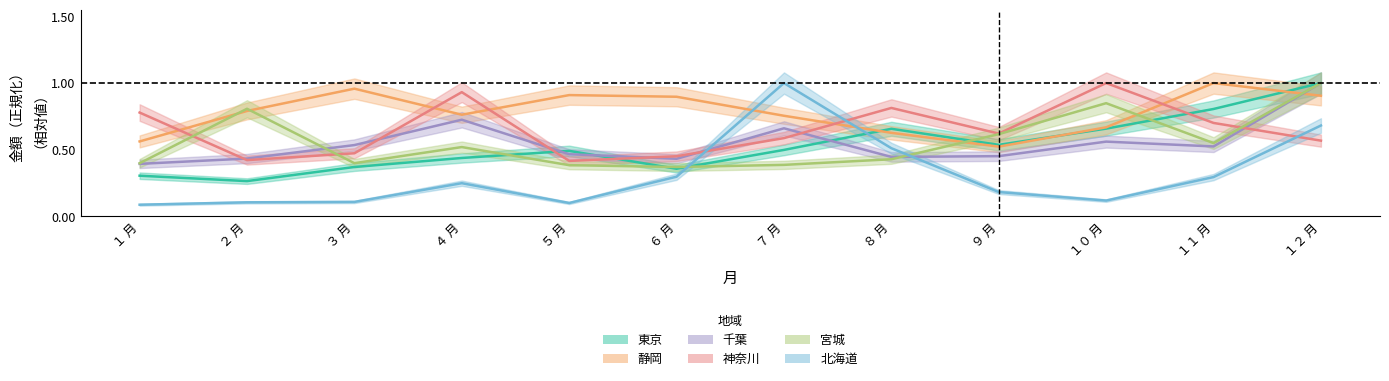

What is the total value across all series at ７ 月?

3.9